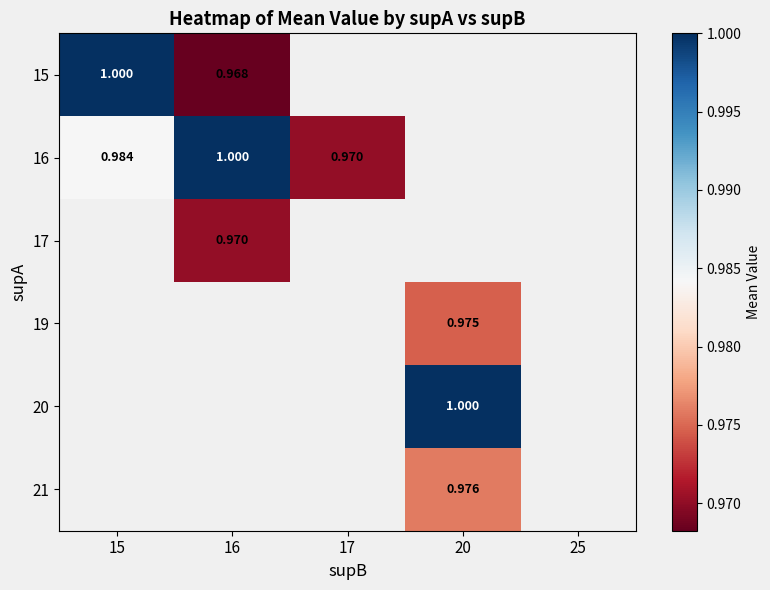

Is it true that 19 equals 1.0 at 20?

True